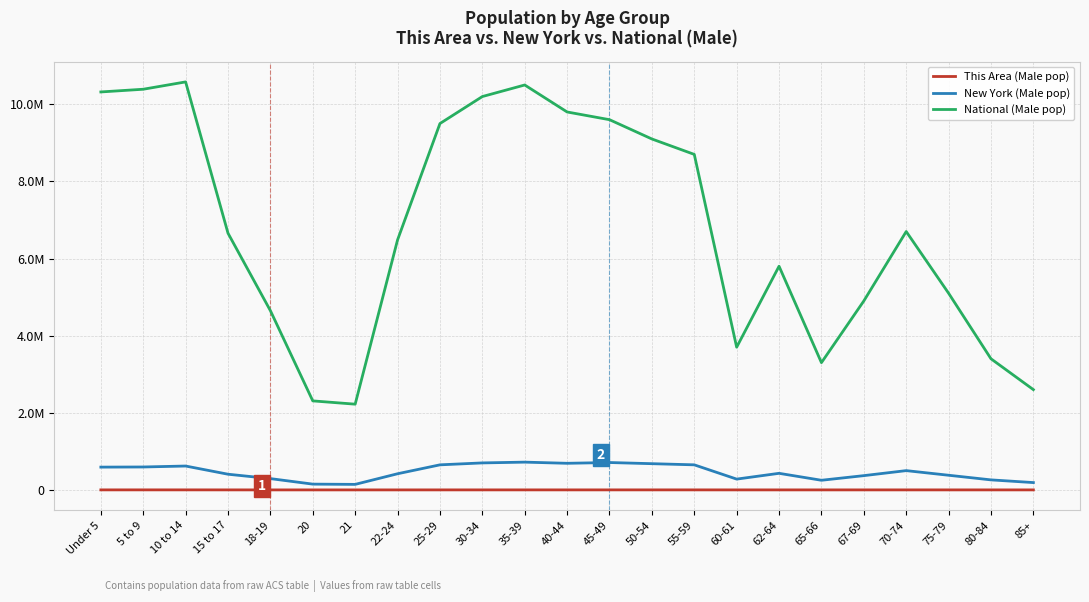

What is the sum of the National (Male pop) values at 18-19 and 70-74?

11347457